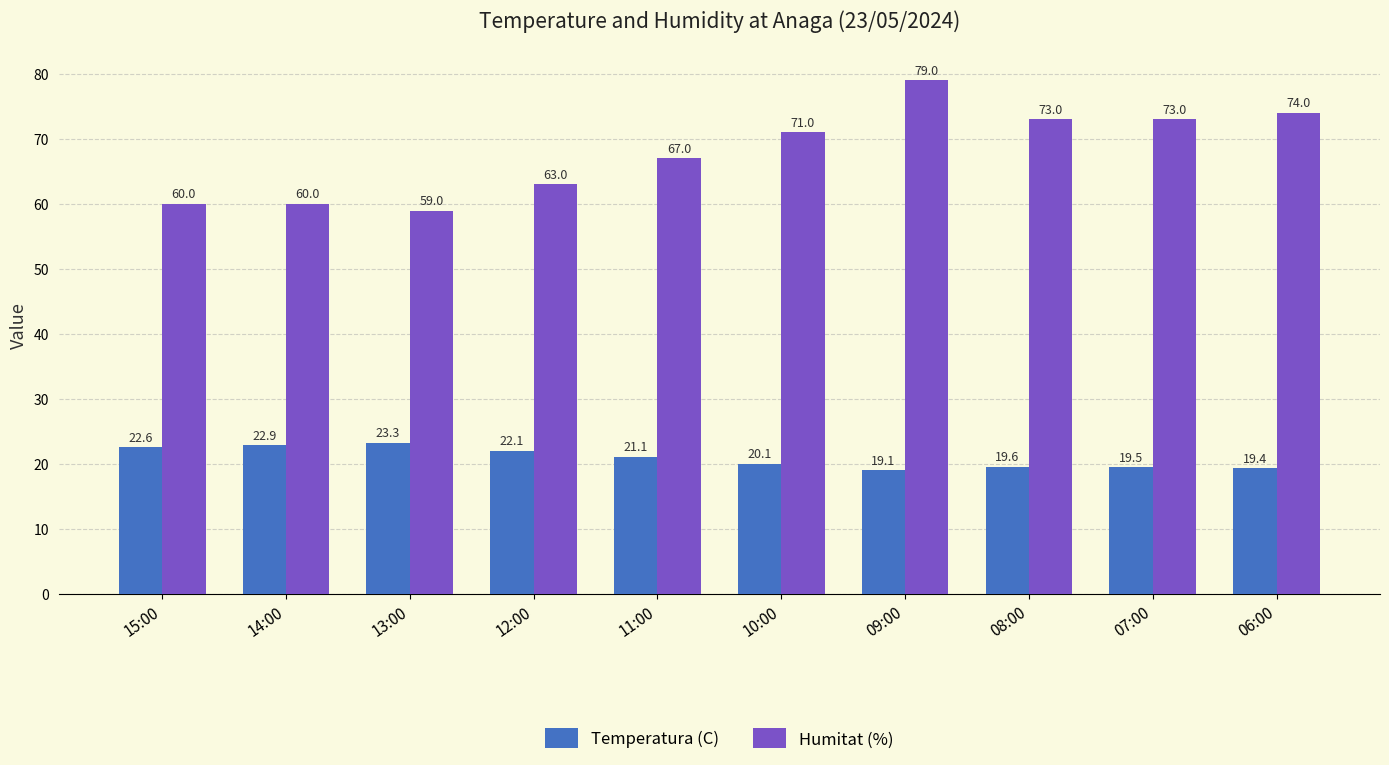

Reading left to right, what are all the values shown in this chart?

Temperatura (C): 15:00=22.6	14:00=22.9	13:00=23.3	12:00=22.1	11:00=21.1	10:00=20.1	09:00=19.1	08:00=19.6	07:00=19.5	06:00=19.4
Humitat (%): 15:00=60.0	14:00=60.0	13:00=59.0	12:00=63.0	11:00=67.0	10:00=71.0	09:00=79.0	08:00=73.0	07:00=73.0	06:00=74.0